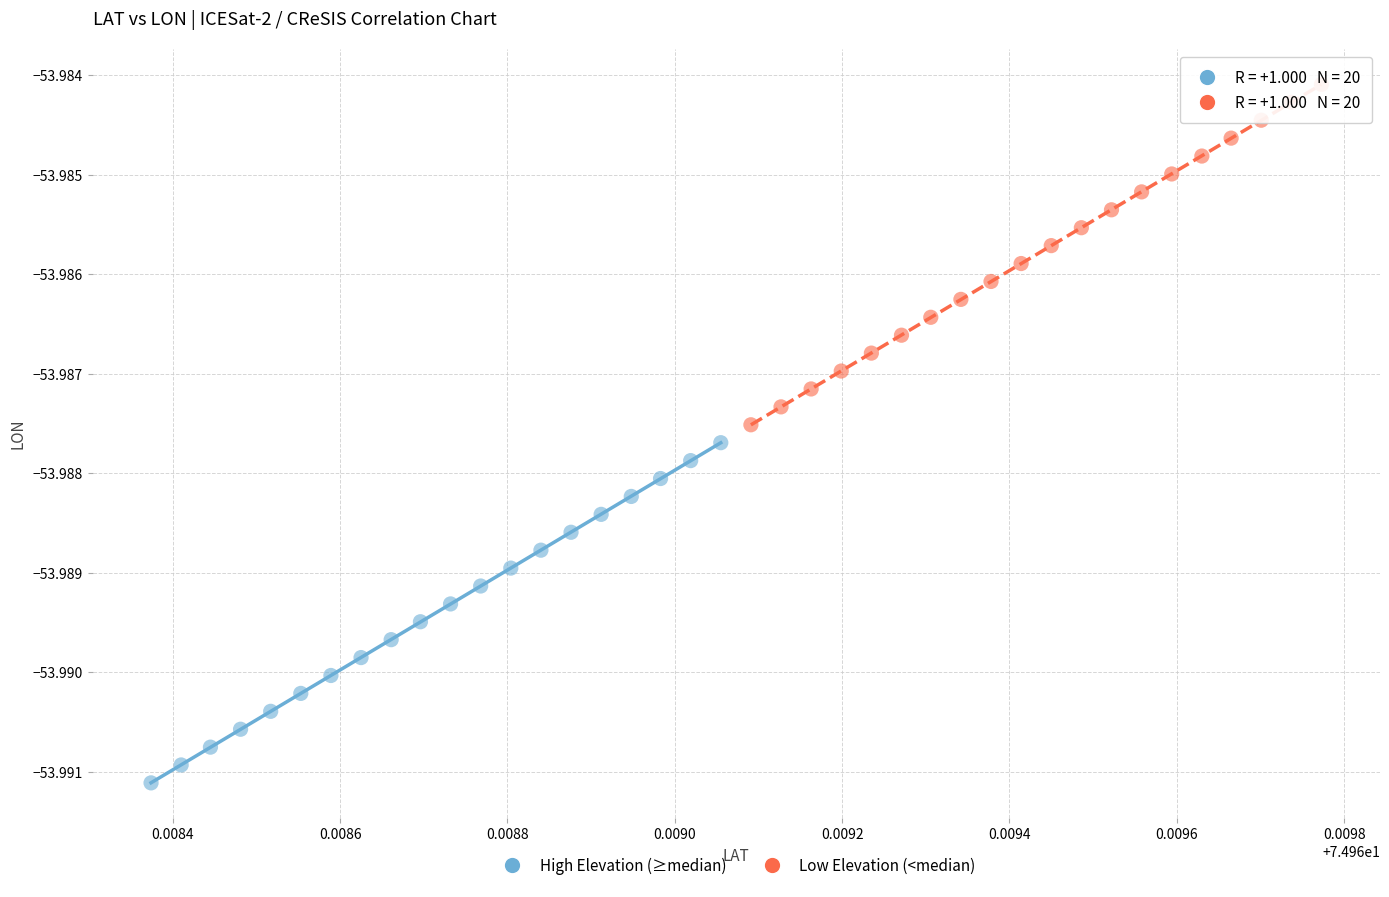

Which series reaches the maximum Y coordinate?

Low Elevation (<median)